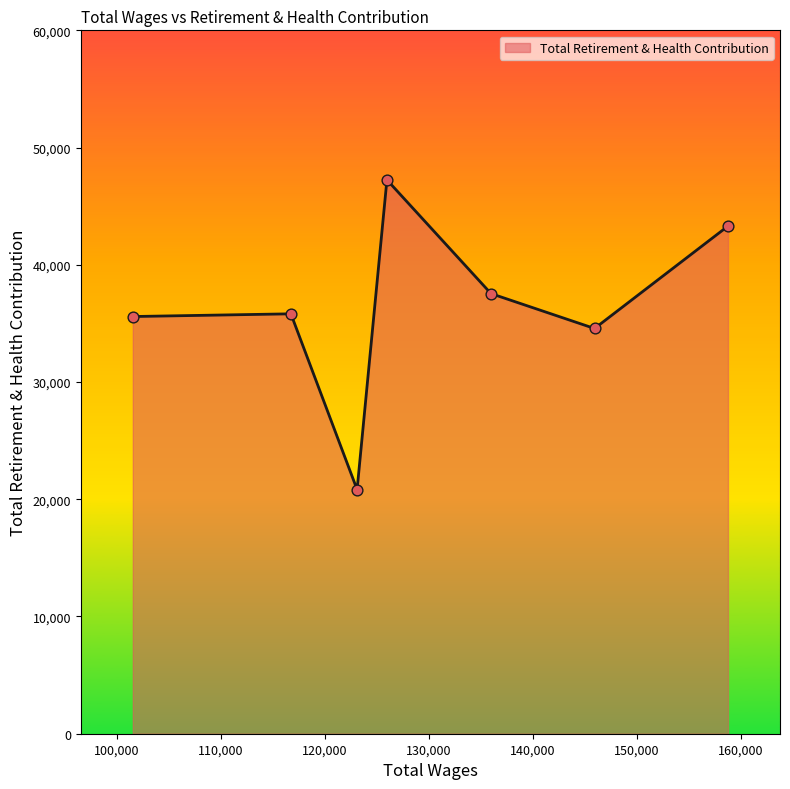

What is the sum of all values?

254885